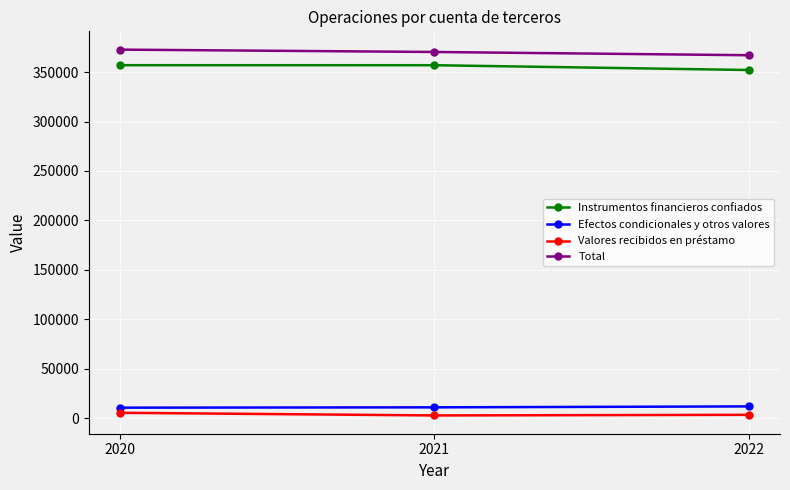

Which has a higher value, 2021 or 2022?

2021